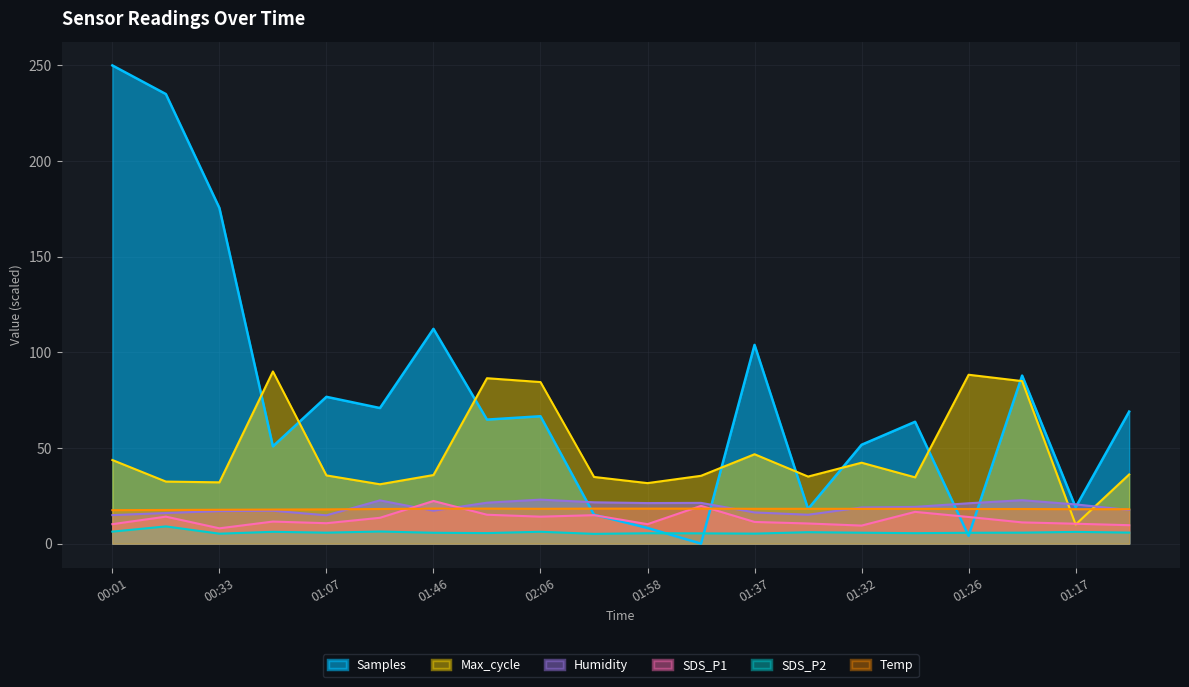

What is the difference between the maximum and minimum values in the SDS_P2 series?

3.9